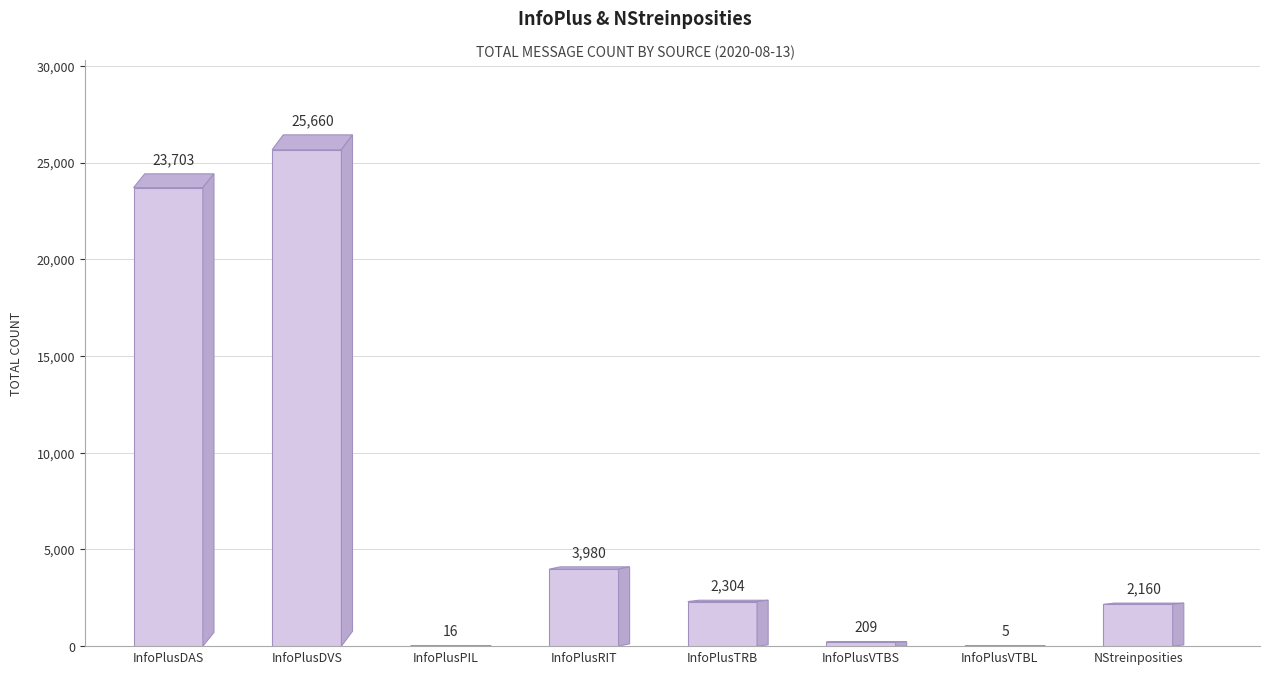

Reading left to right, list all the values displayed in this chart.

23703	25660	16	3980	2304	209	5	2160